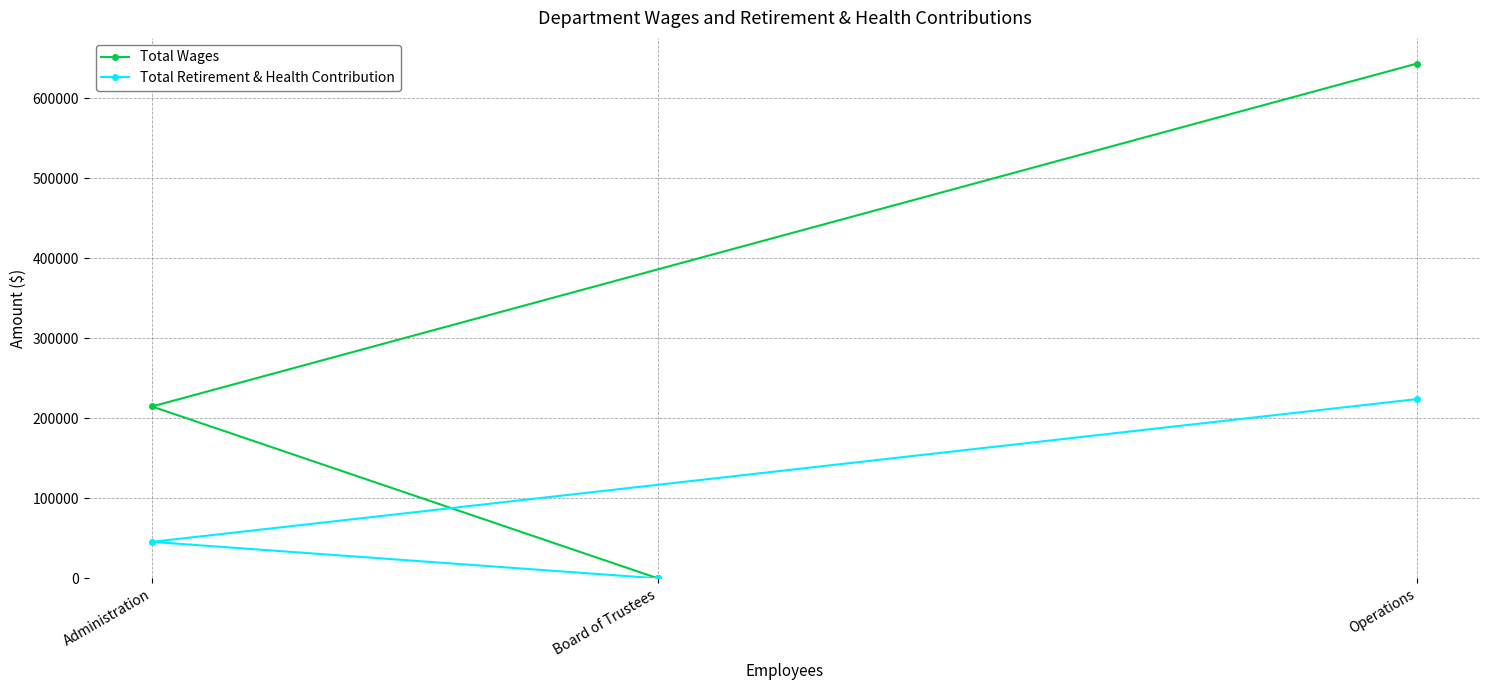

Rank the series at Administration from highest to lowest value.

Total Wages, Total Retirement & Health Contribution